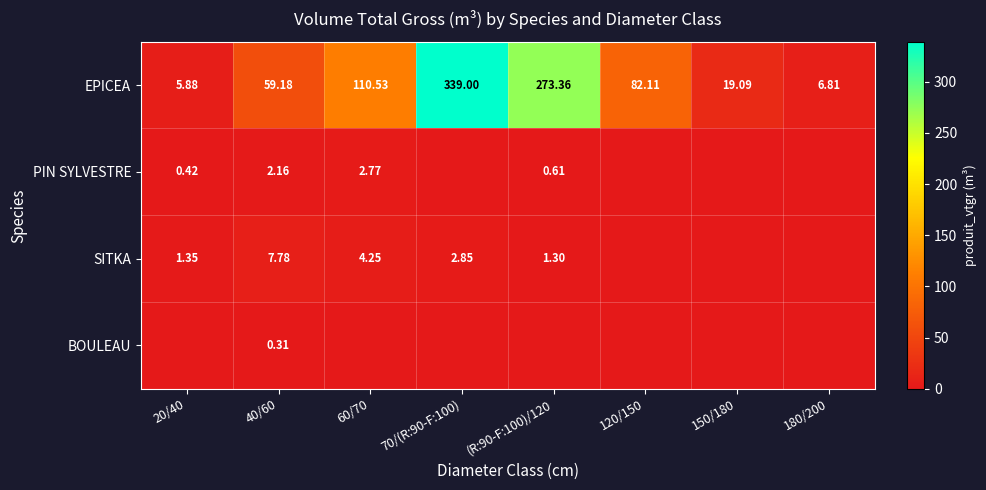

Rank the series at 40/60 from highest to lowest value.

EPICEA, SITKA, PIN SYLVESTRE, BOULEAU